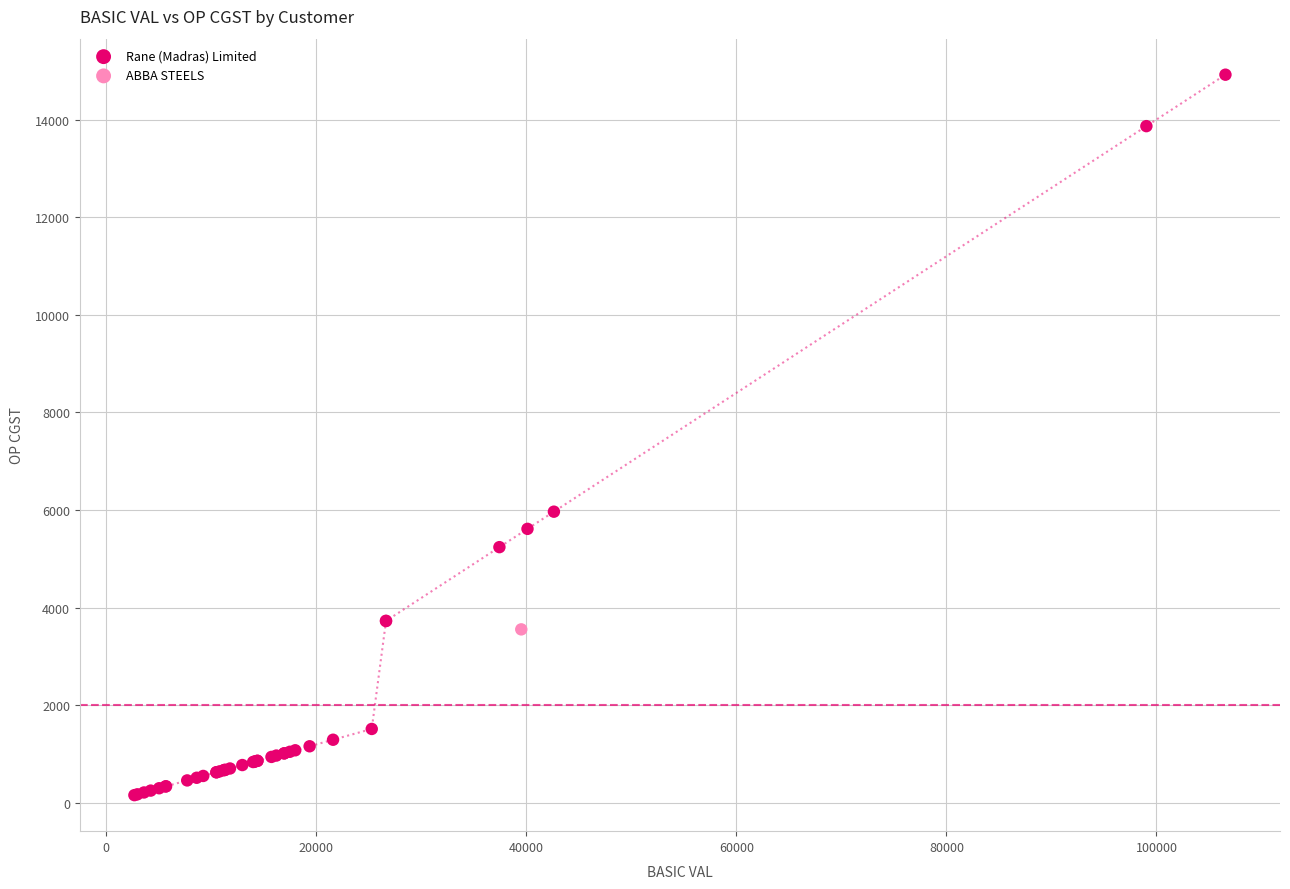

What are all the series names shown in the legend?

ABBA STEELS, Rane (Madras) Limited